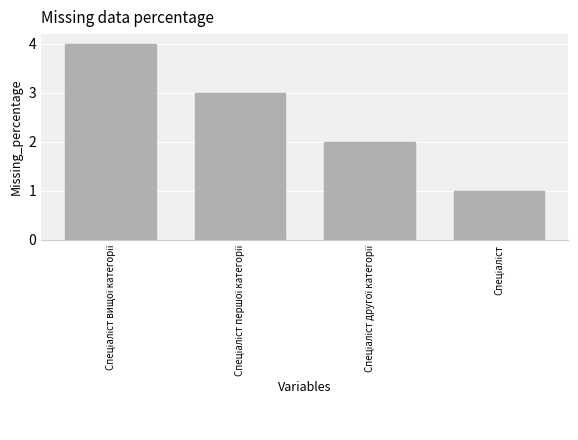

What is the greatest value displayed?

4